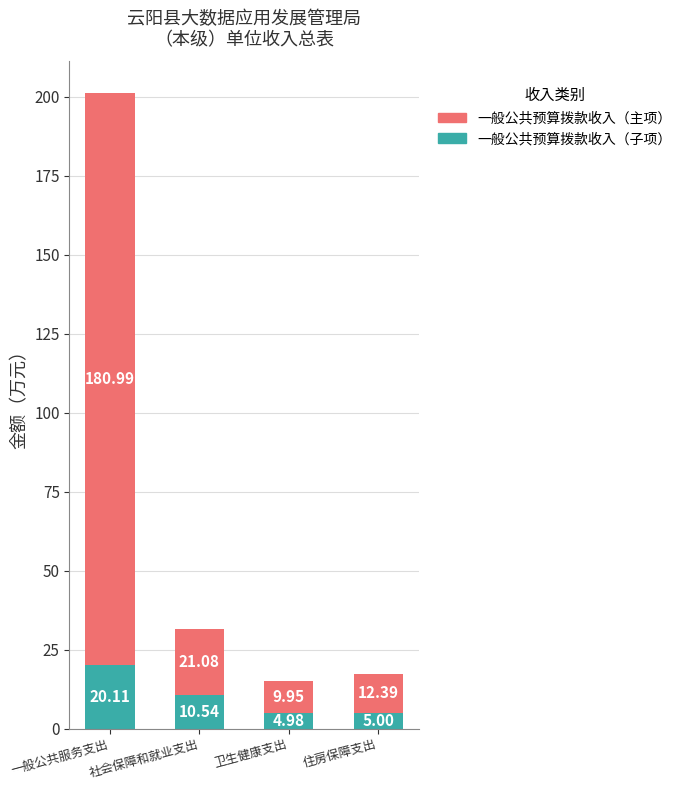

What is the total value across all series at 住房保障支出?

17.4